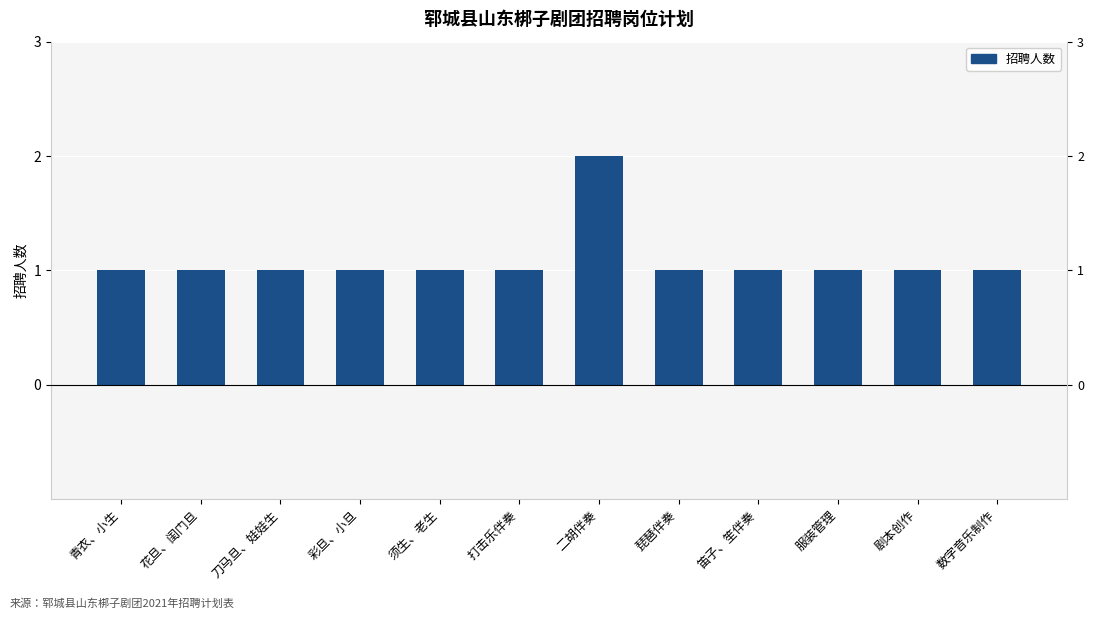

Is the value of 招聘人数（正） at 服装管理 greater than the value of 招聘人数（负） at 服装管理?

Yes